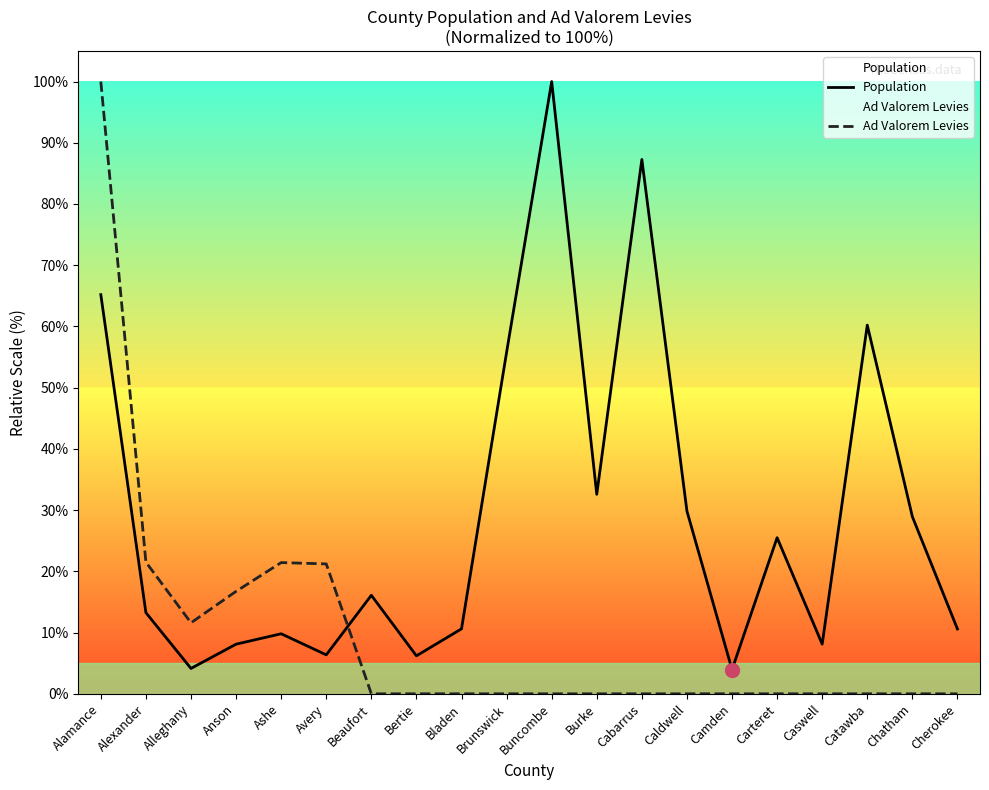

True or false: Population and Ad Valorem Levies intersect in this chart.

True